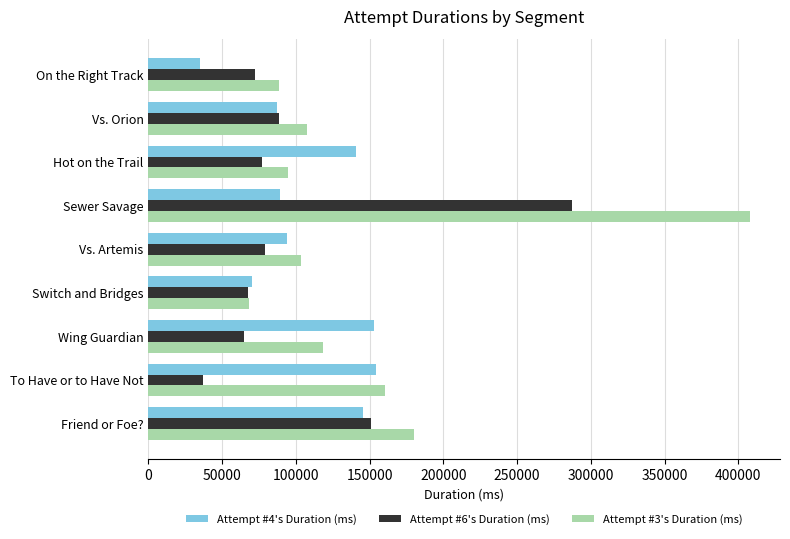

What is the maximum value for Attempt #4's Duration (ms)?

154370